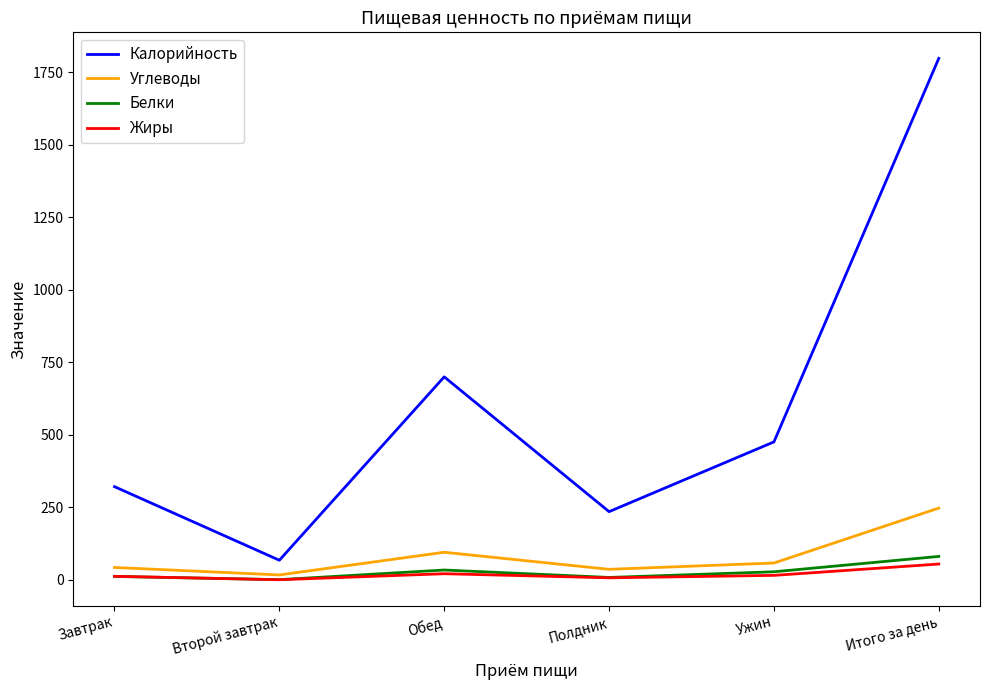

True or false: Калорийность has a value of 234.7 at Полдник.

True